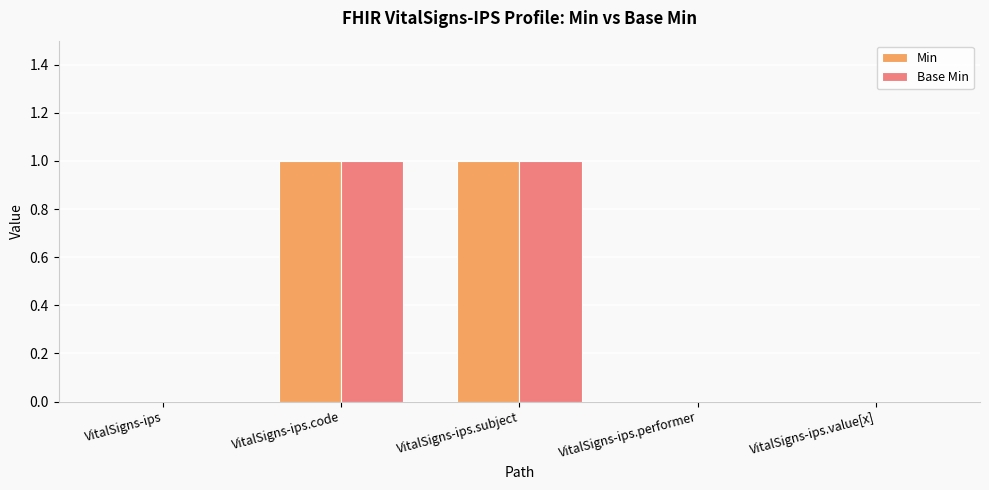

Count the number of data series in this chart.

2